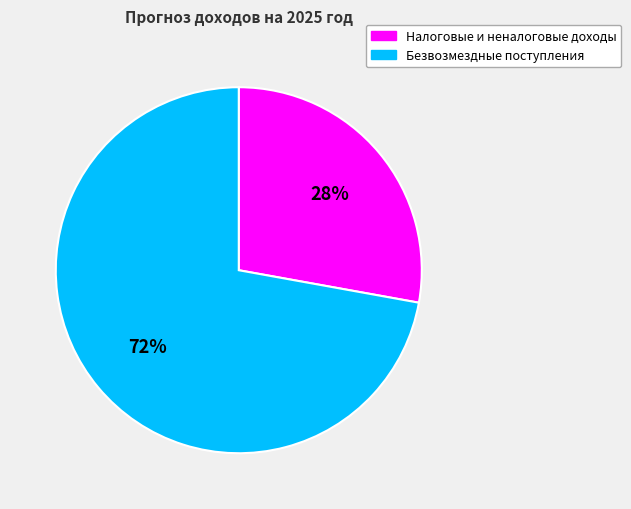

Which slice is the smallest?

Налоговые и неналоговые доходы